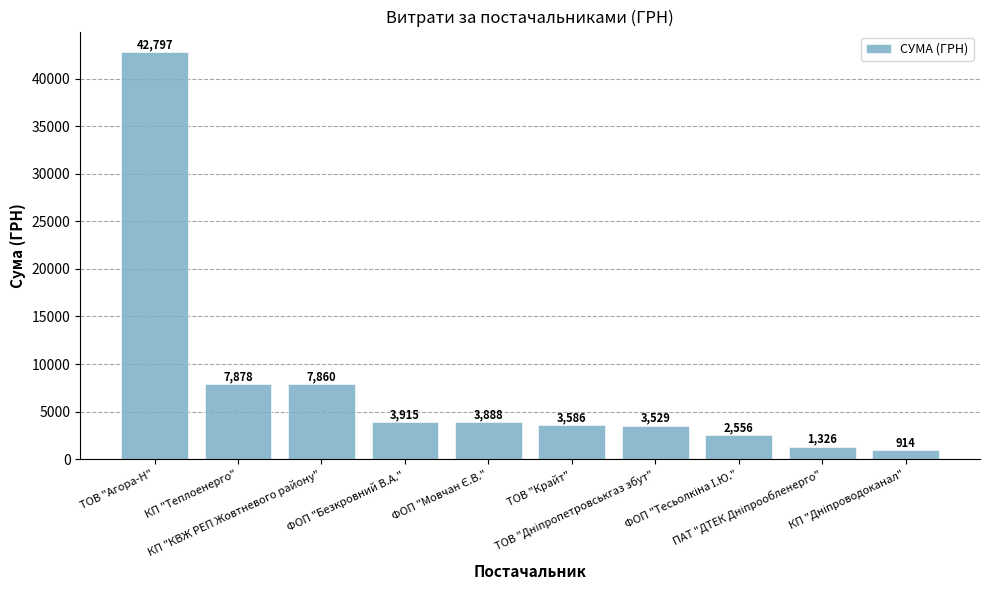

What is the greatest value displayed?

42797.2